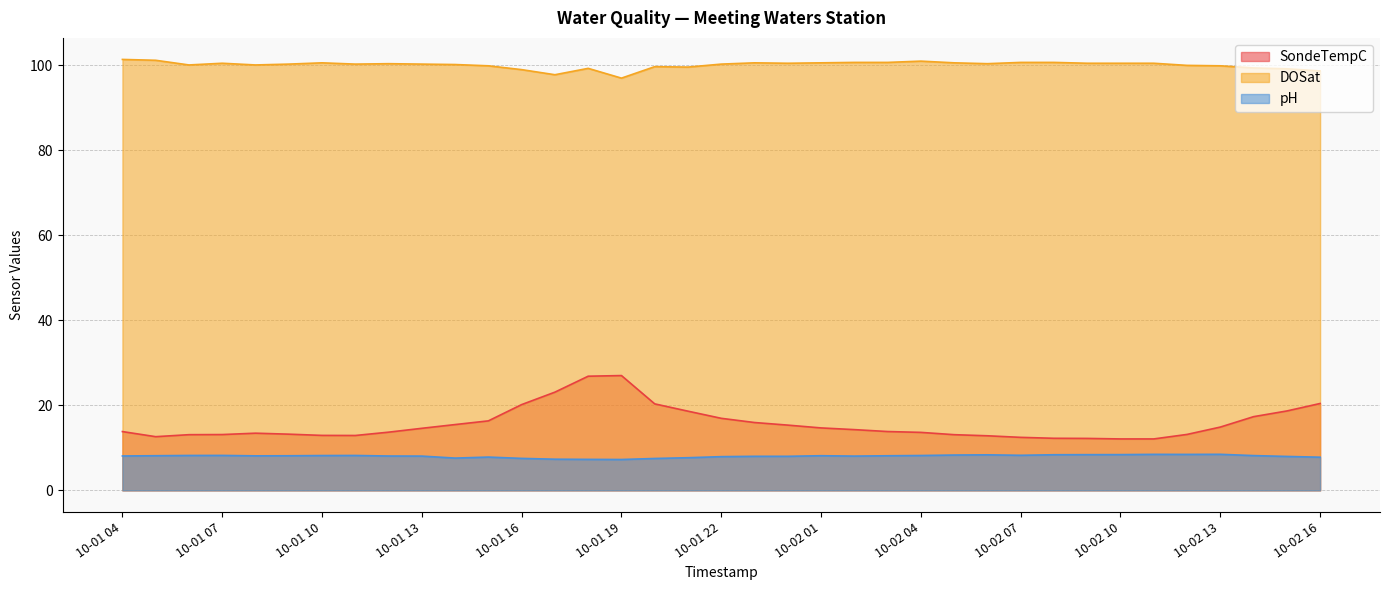

True or false: pH has more than 0 interior local peaks.

True